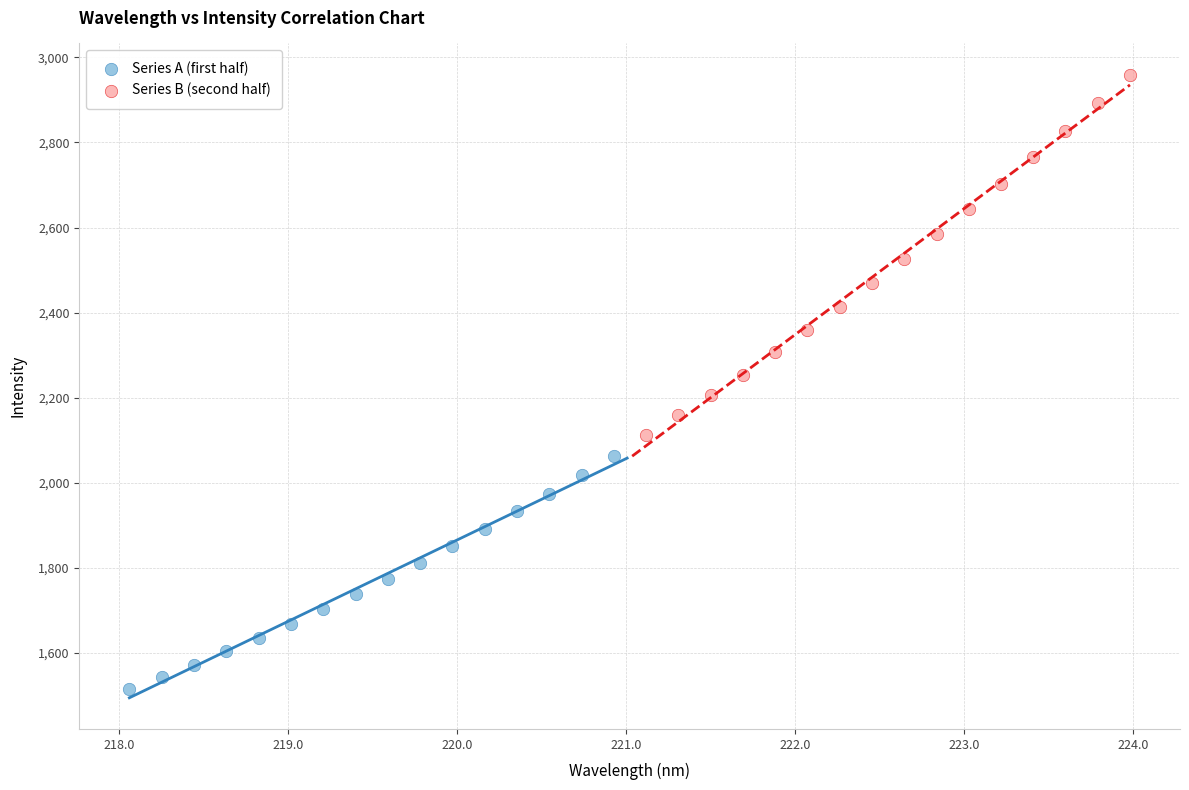

Which series reaches the minimum Y coordinate?

Series A (first half)